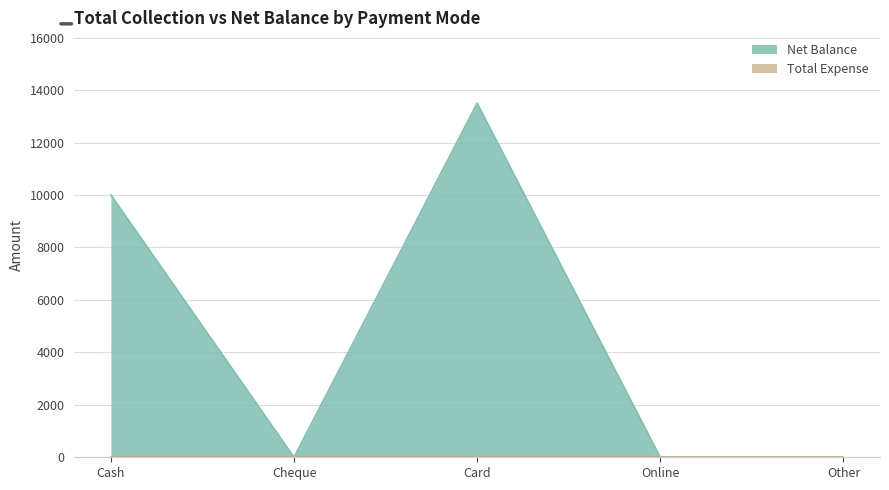

What is the label of the 3rd point from the right?

Card